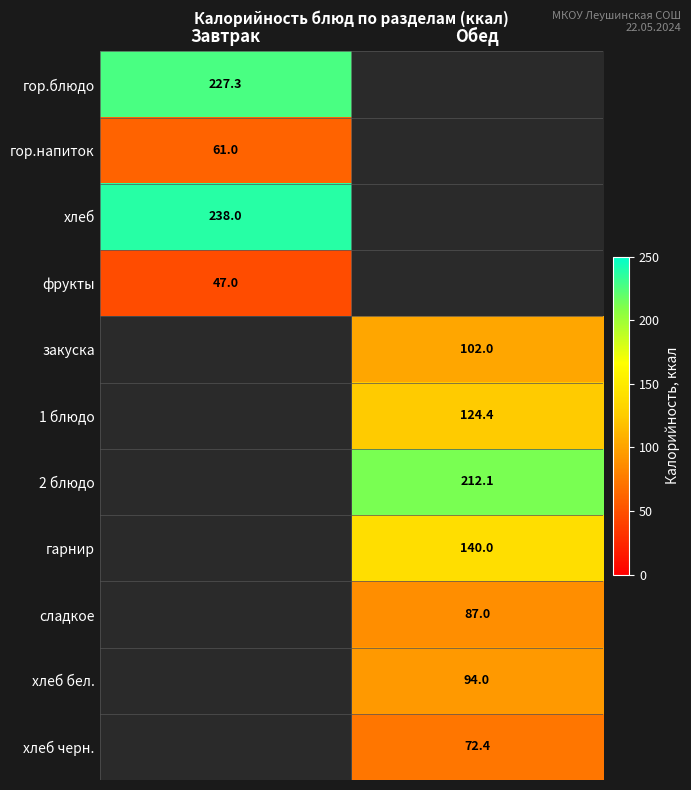

The фрукты series shows 47.0 at Завтрак. True or false?

True